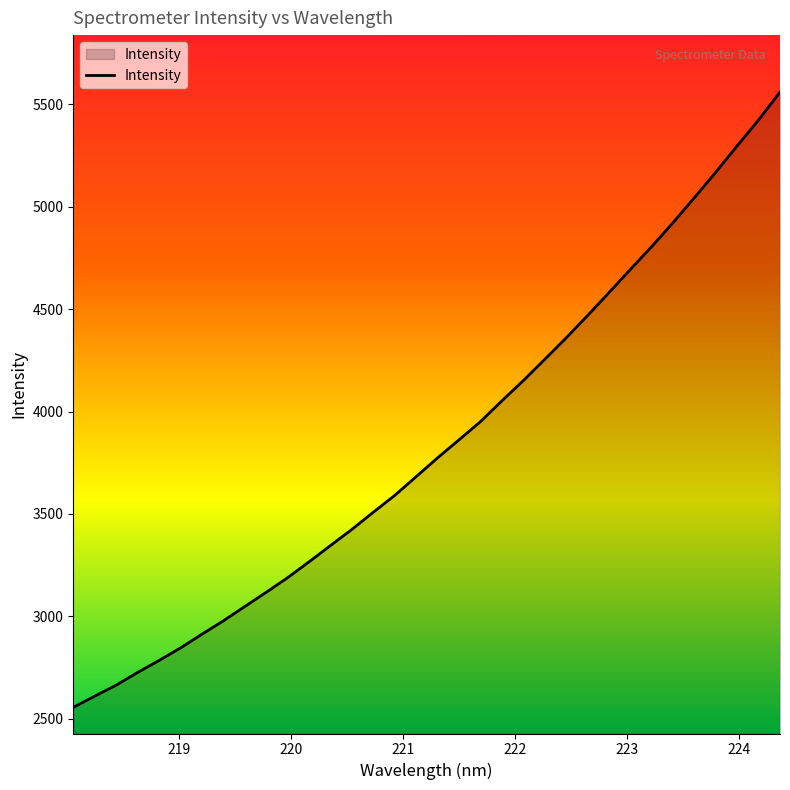

What is the average value?

3841.7